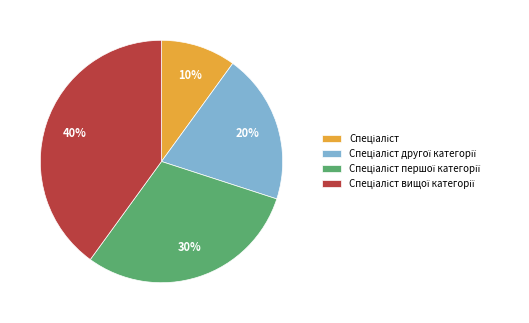

To the nearest percent, what is the difference between the largest and smallest slice percentages?

30%